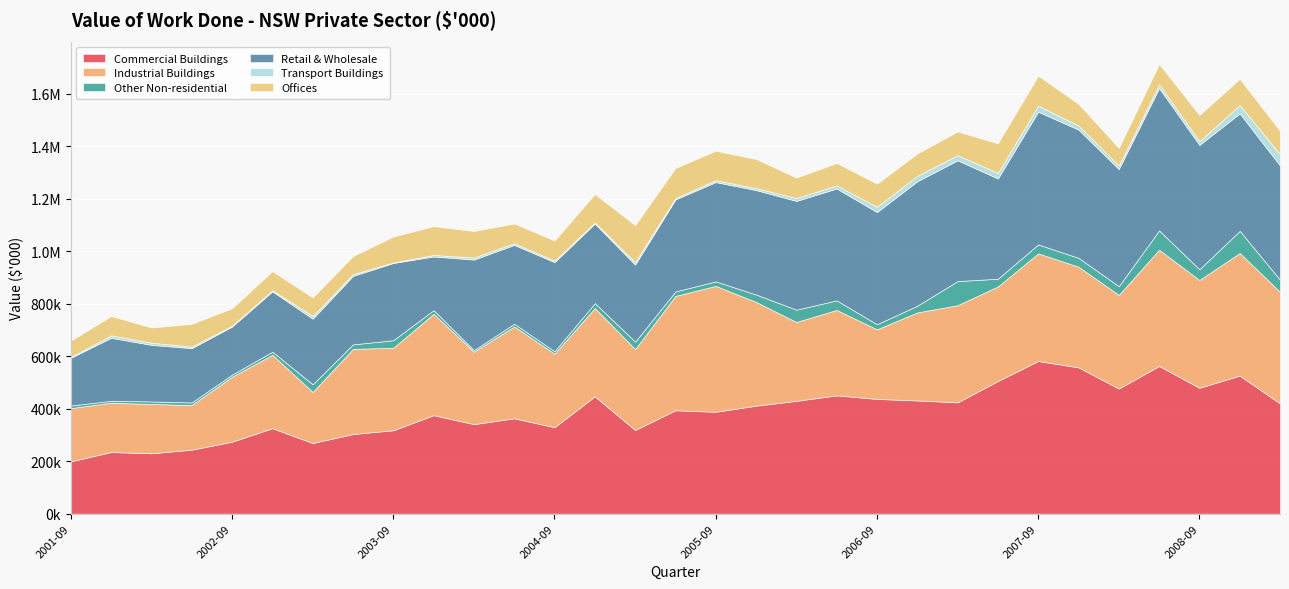

At which label does Other Non-residential reach its minimum?

2004-03-01